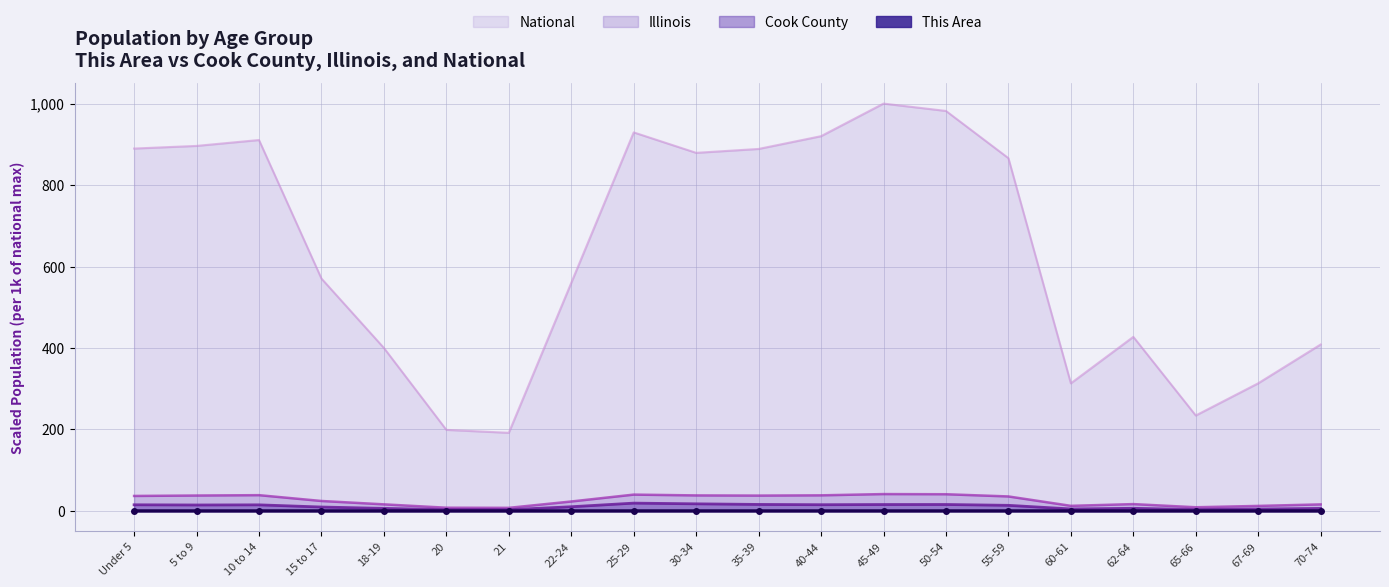

True or false: Illinois and National cross at least once.

False